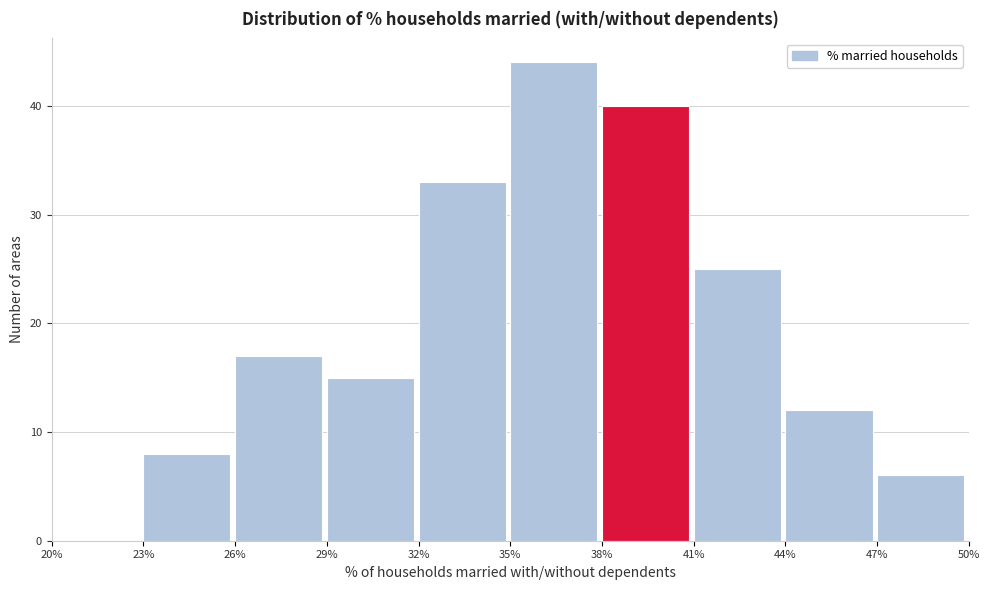

Reading left to right, transcribe this chart: for each bar, give the range it covers on the x-axis and its height. The values are not printed on the chart, so give them approximately, as read against the axis.

20% to 23%: 0
23% to 26%: 8
26% to 29%: 17
29% to 32%: 15
32% to 35%: 33
35% to 38%: 44
38% to 41%: 40
41% to 44%: 25
44% to 47%: 12
47% to 50%: 6